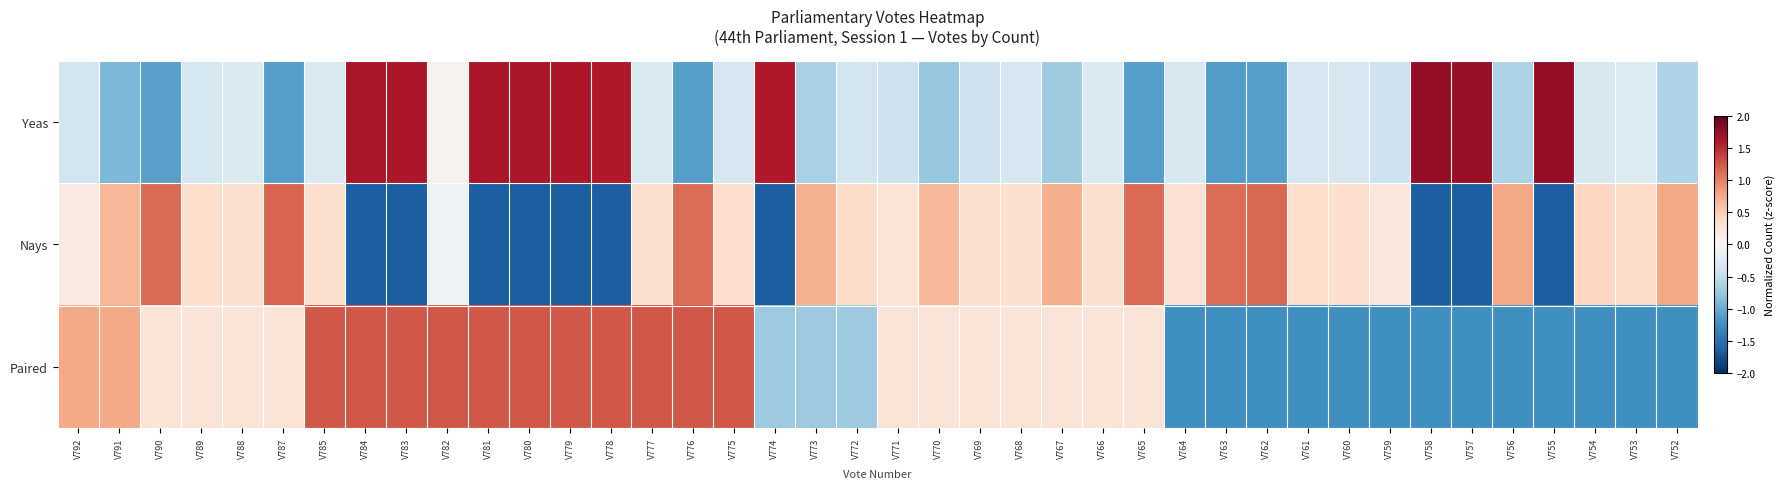

How many distinct data groups are displayed?

3